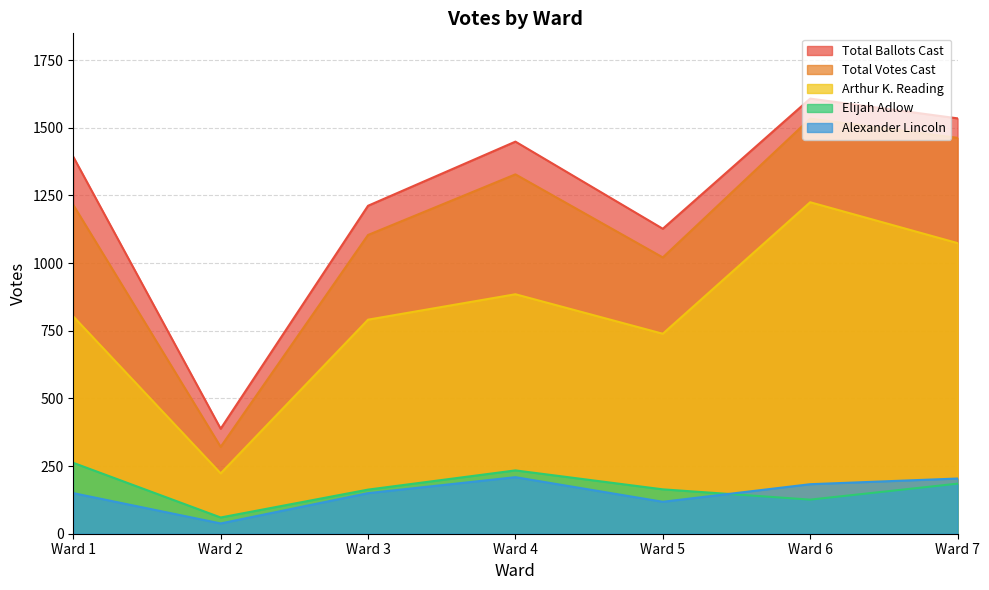

Which series has the largest total across all categories?

Total Ballots Cast